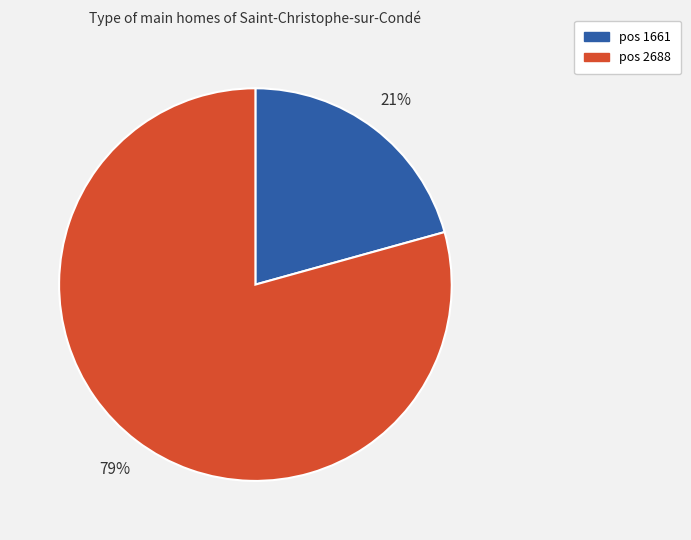

Is there any slice that represents more than half of the pie?

Yes